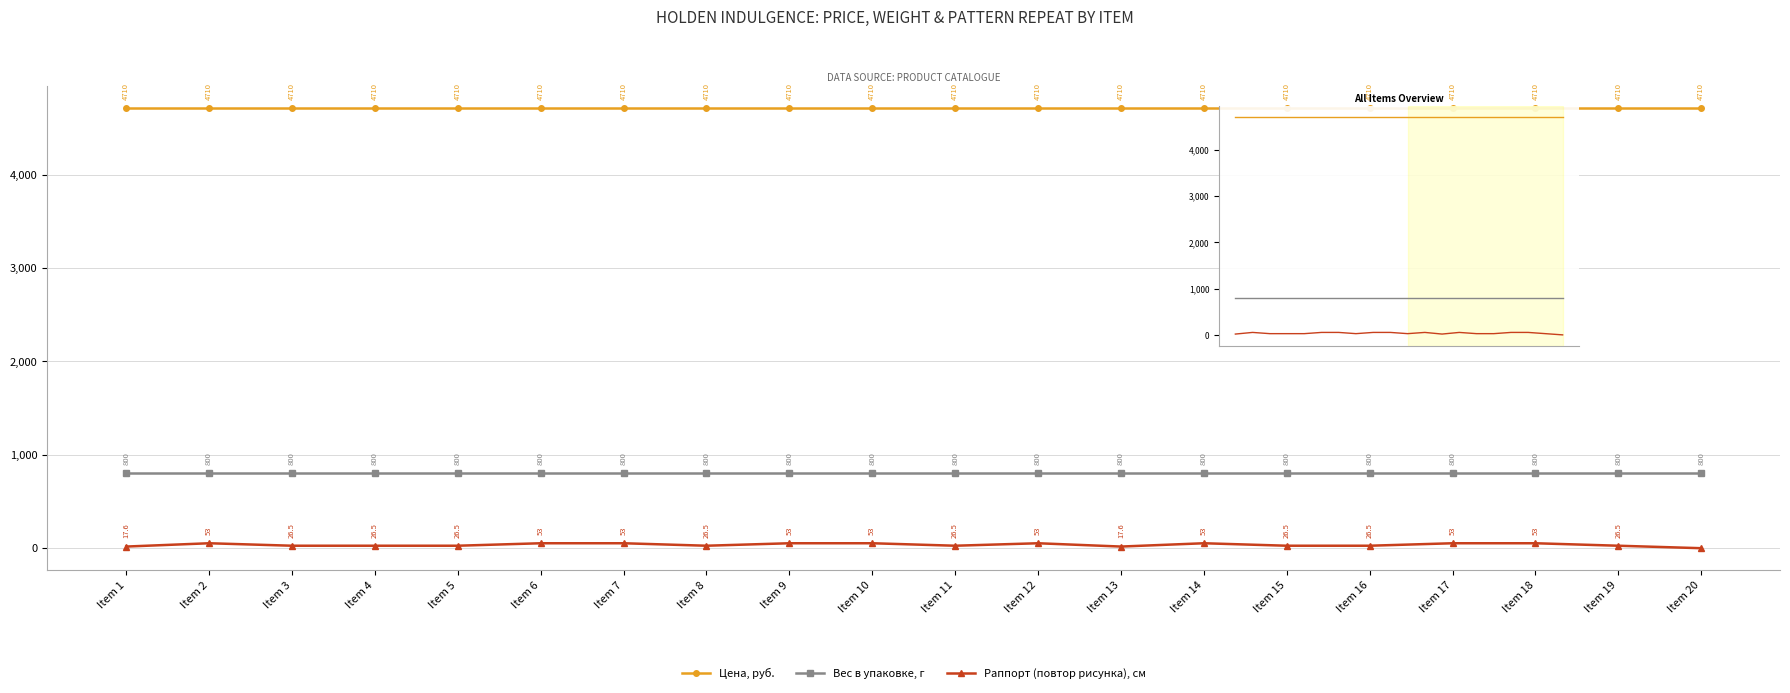

What is the spread (max minus min) of values at Item 19?

4683.5